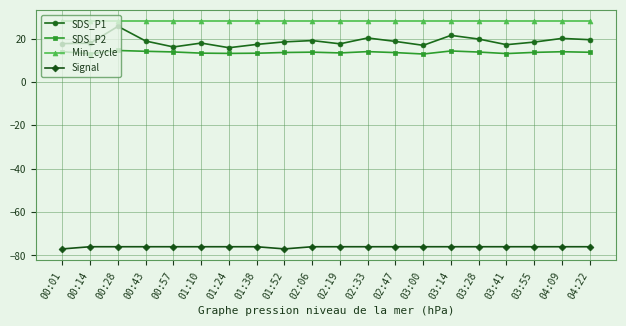

Count the number of data series in this chart.

4